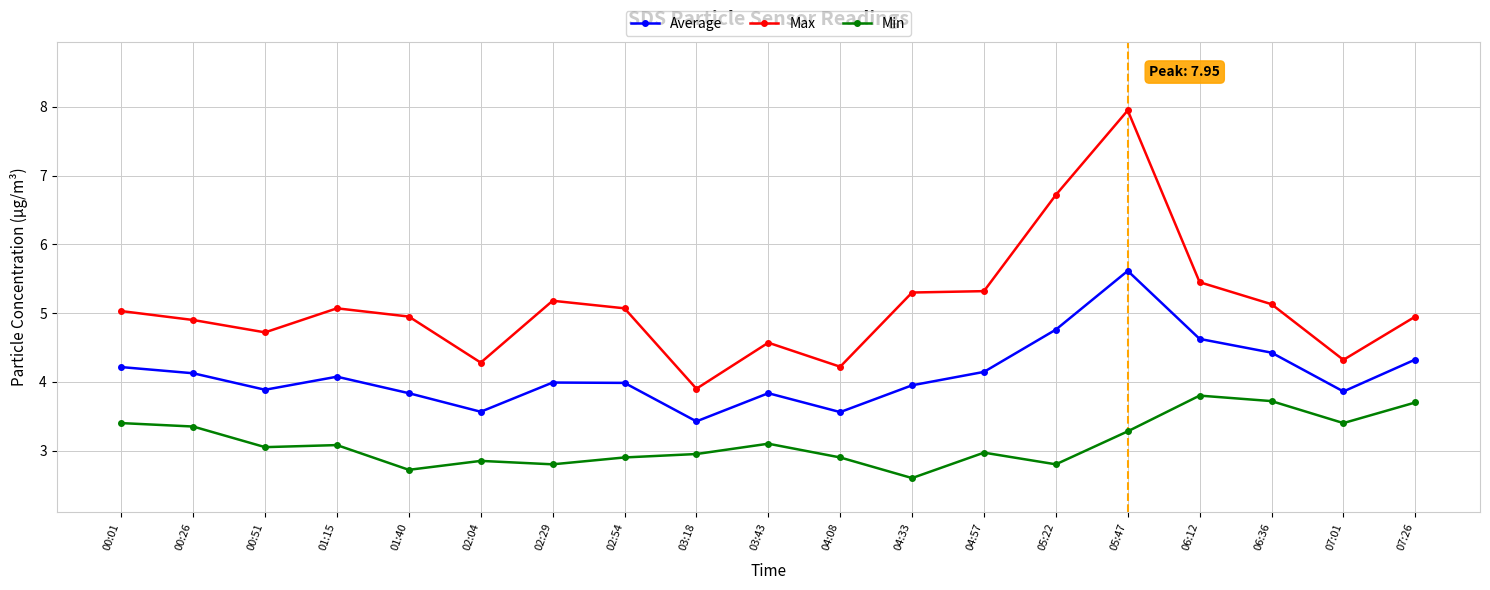

True or false: Average and Max cross at least once.

False